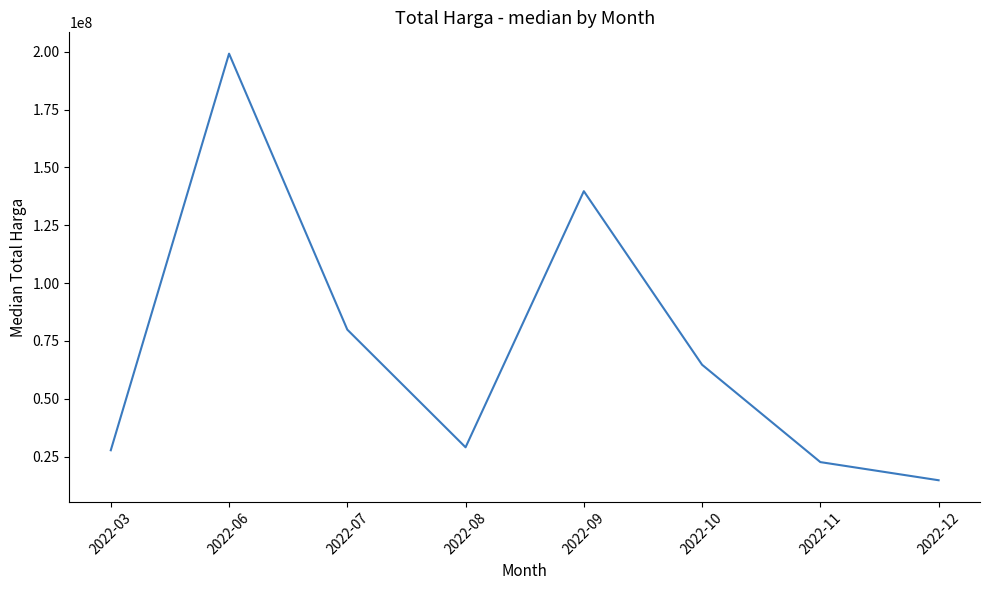

At which category does the data reach its first local valley?

2022-08